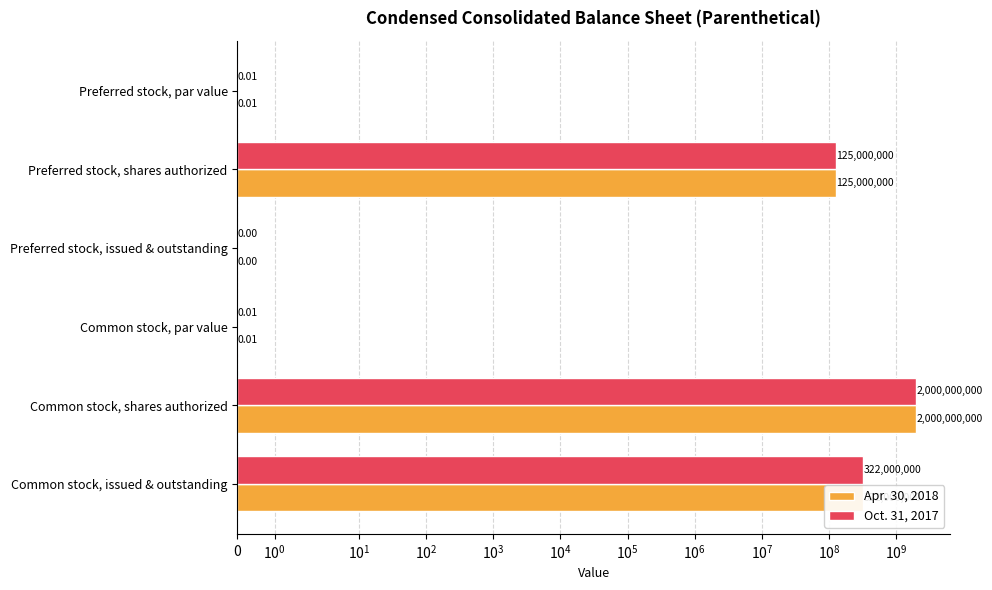

Which series has the largest total across all categories?

Apr. 30, 2018